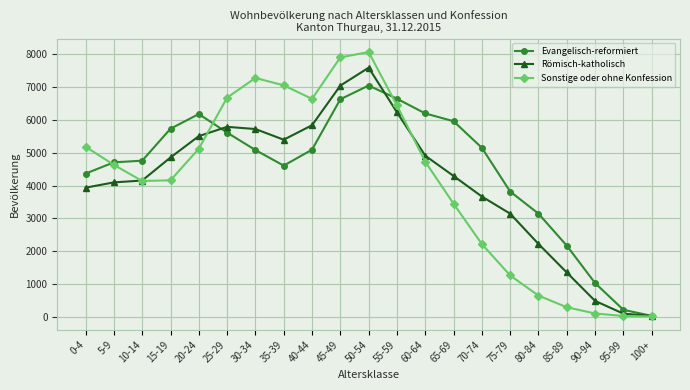

Is the value of Evangelisch-reformiert at 95-99 greater than the value of Römisch-katholisch at 35-39?

No